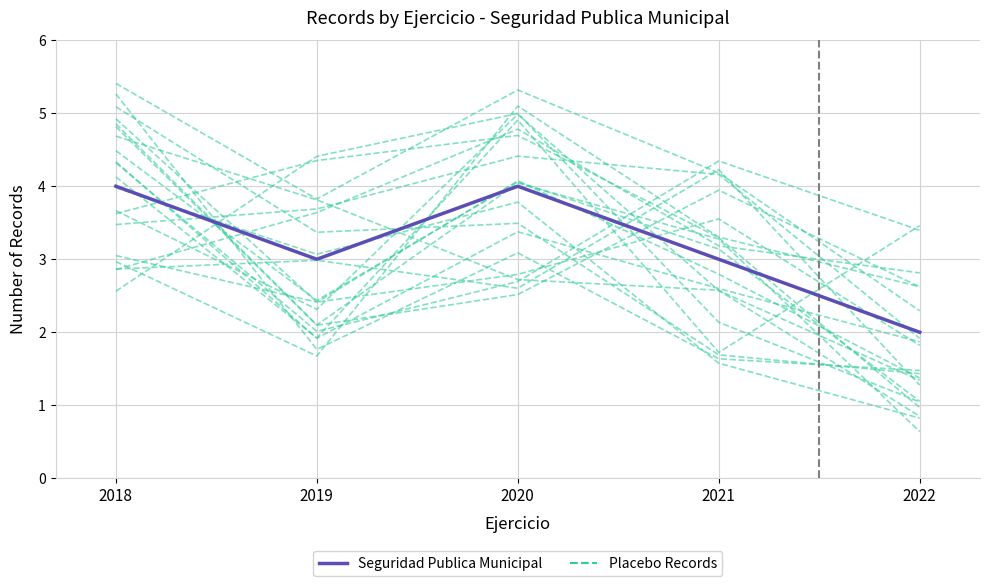

What is the difference between the Placebo Records values at 2021 and 2022?

0.8